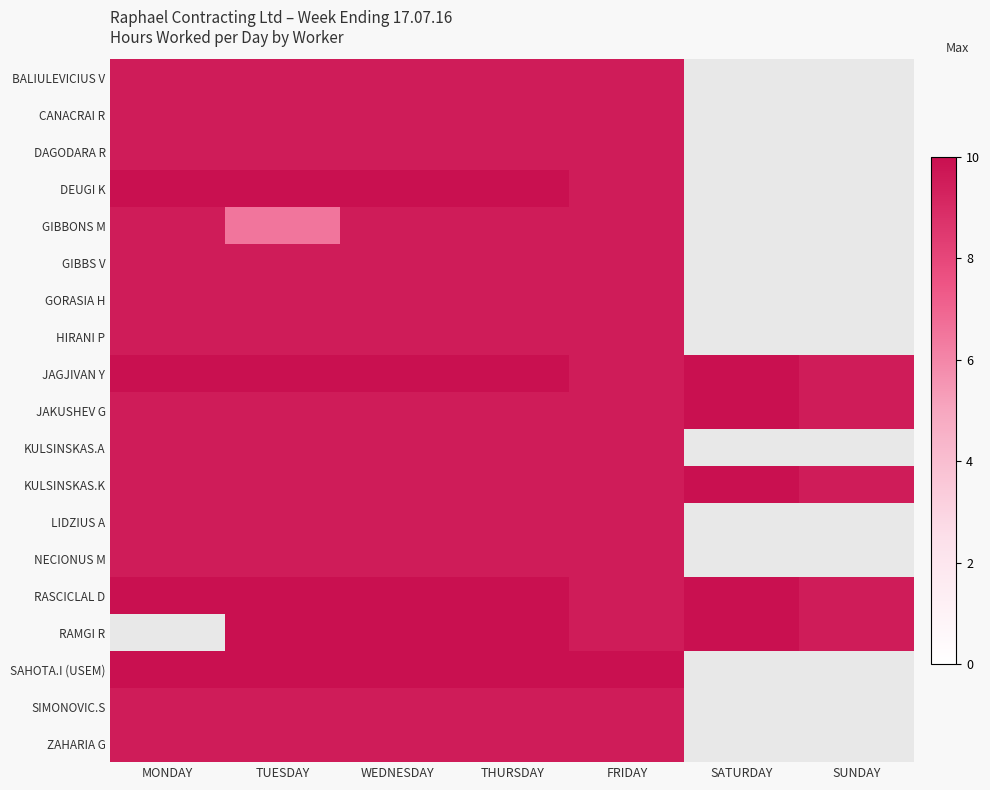

How many data points in HIRANI P are above 9?

5